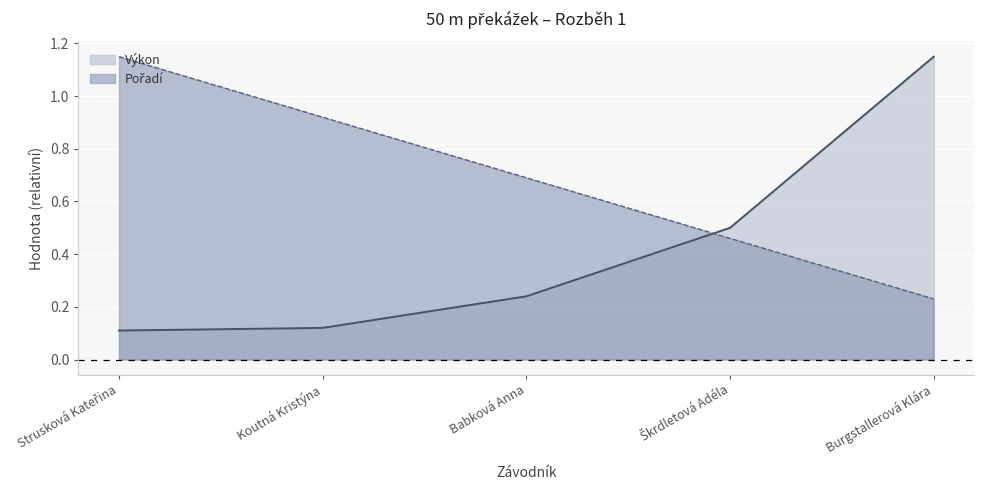

How many data points does each series have?

5